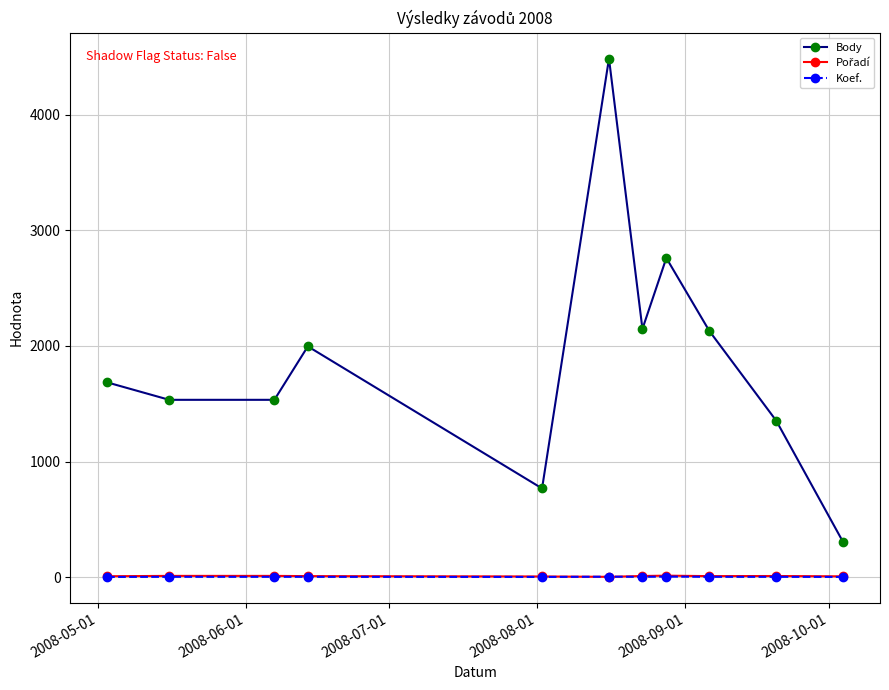

How many interior local peaks does the Body series have?

3